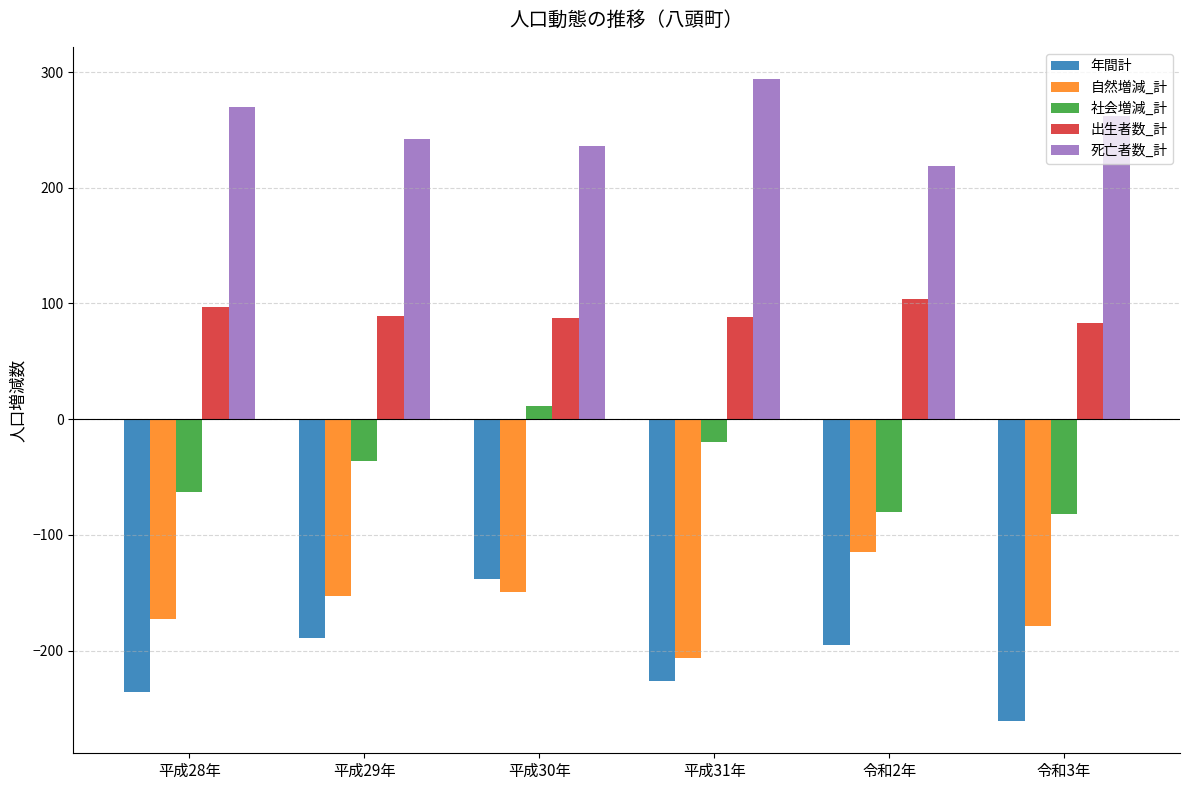

At which category is the sum across all series the highest?

平成30年